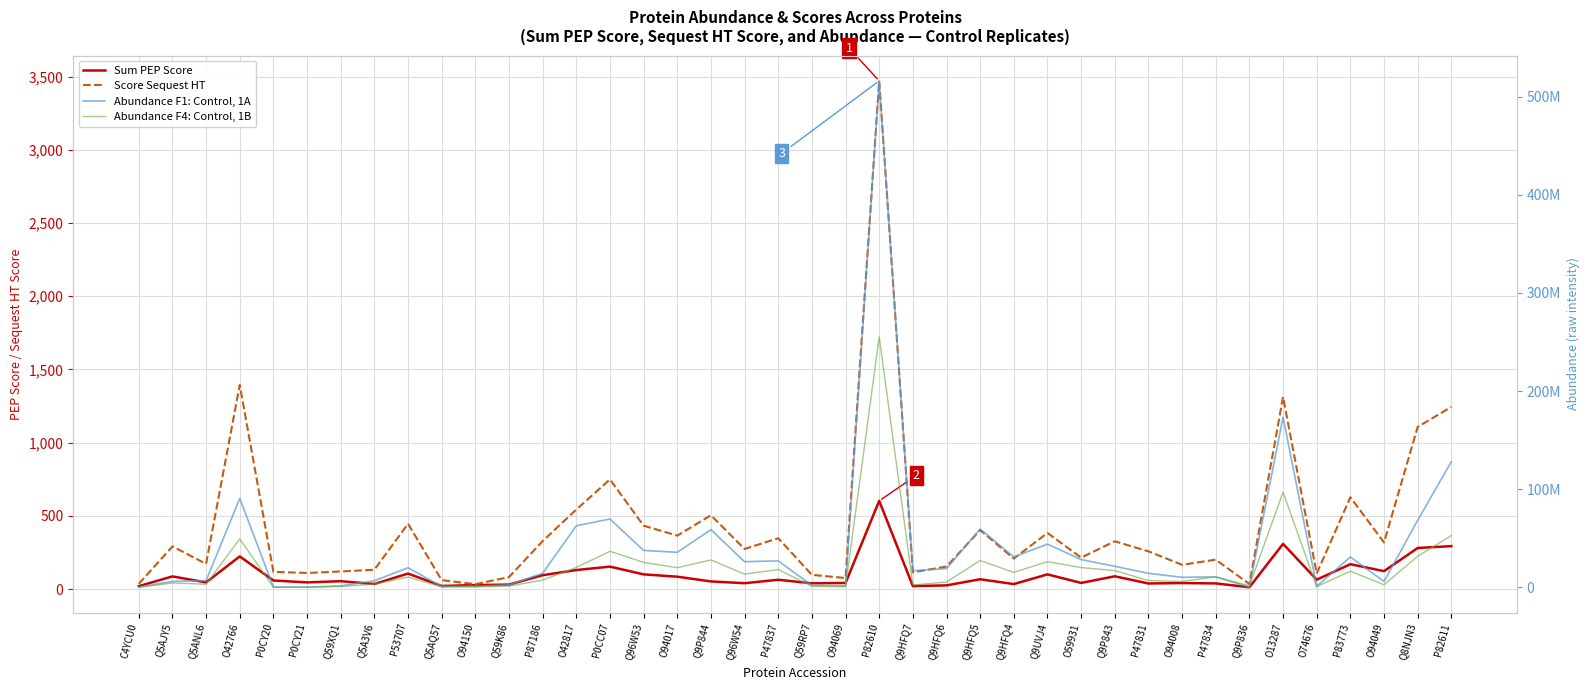

What are all the series names shown in the legend?

Sum PEP Score, Score Sequest HT, Abundance F1: Control, 1A, Abundance F4: Control, 1B